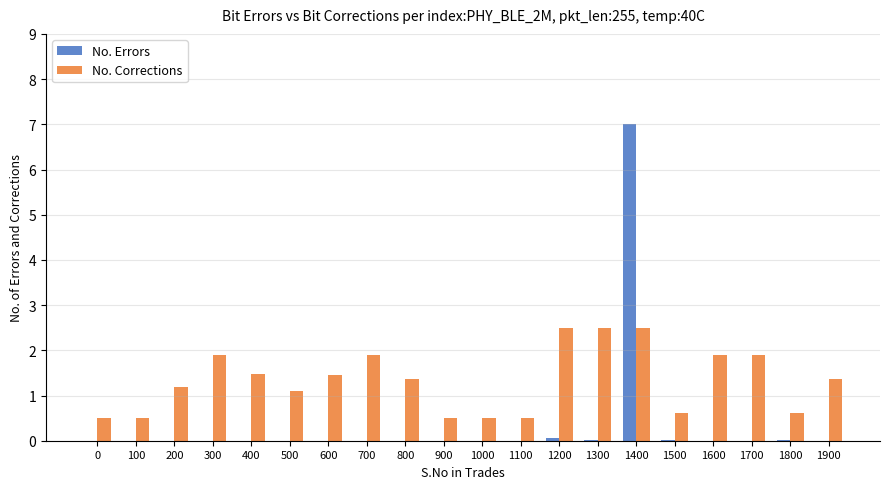

Which series has the largest total across all categories?

No. Corrections